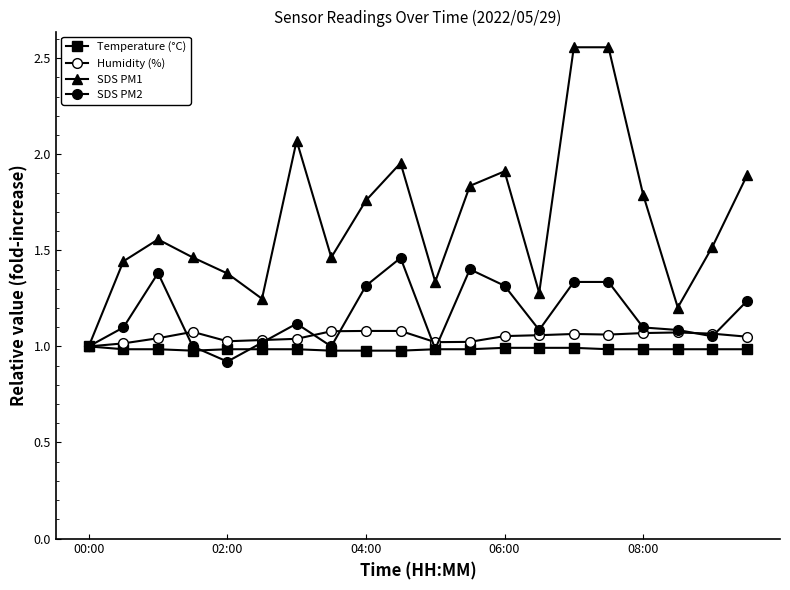

Which category has the lowest value in the Humidity (%) series?

00:00